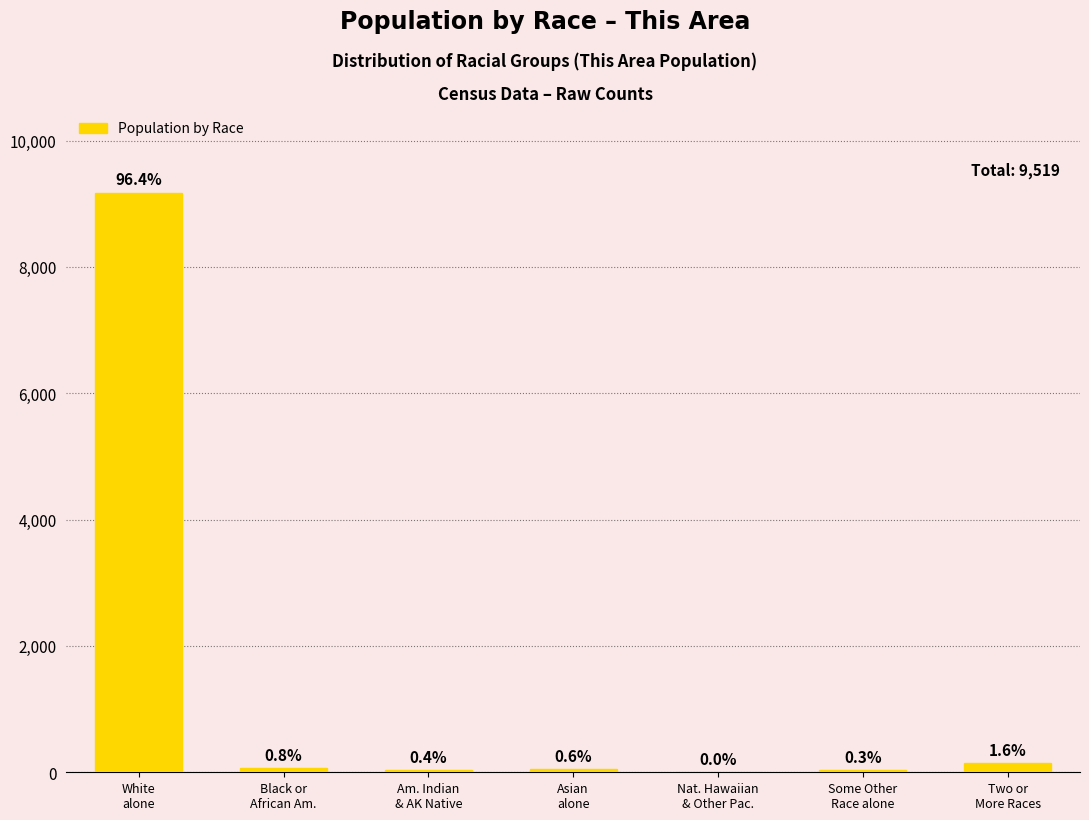

How many distinct data groups are displayed?

1